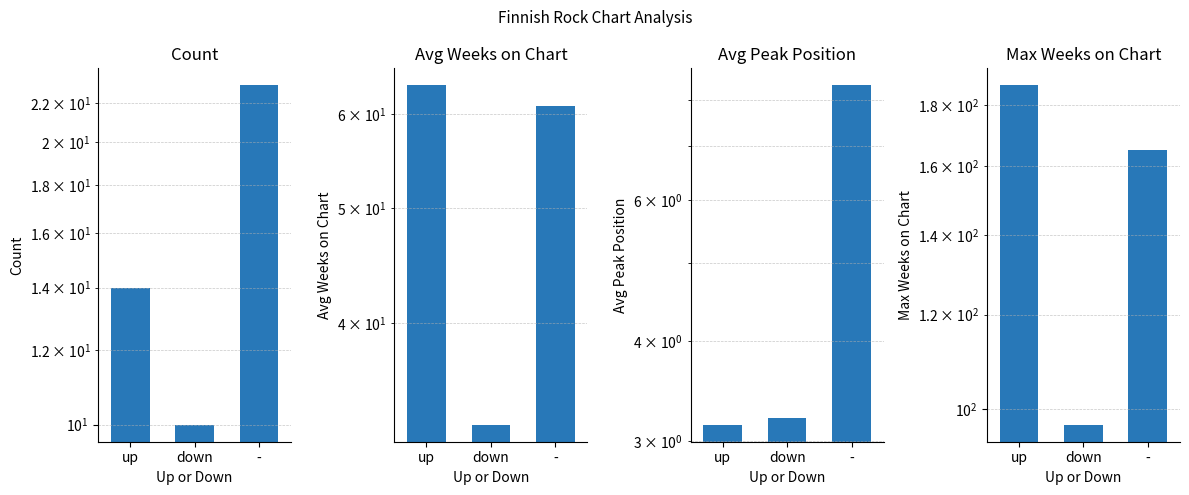

Rank the series by their maximum value, from lowest to highest.

Avg Peak Position, Count, Avg Weeks on Chart, Max Weeks on Chart